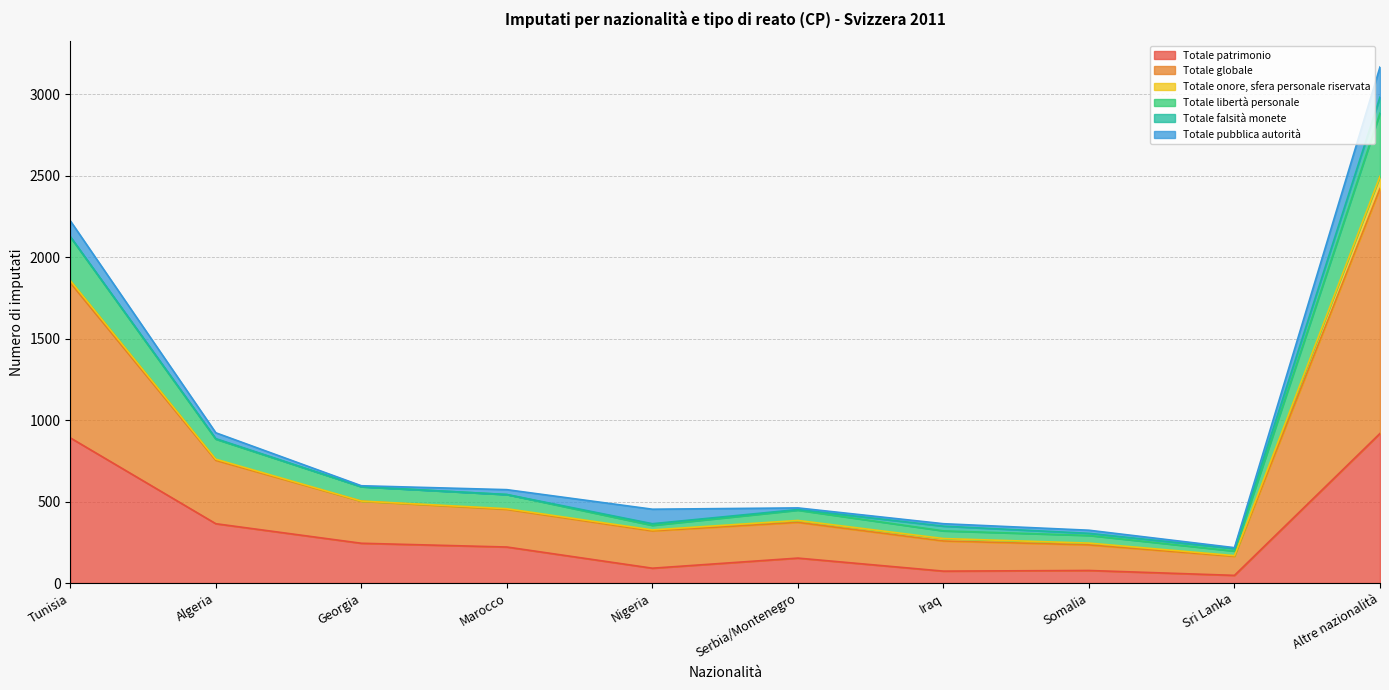

Is it true that Totale patrimonio equals 91 at Nigeria?

True